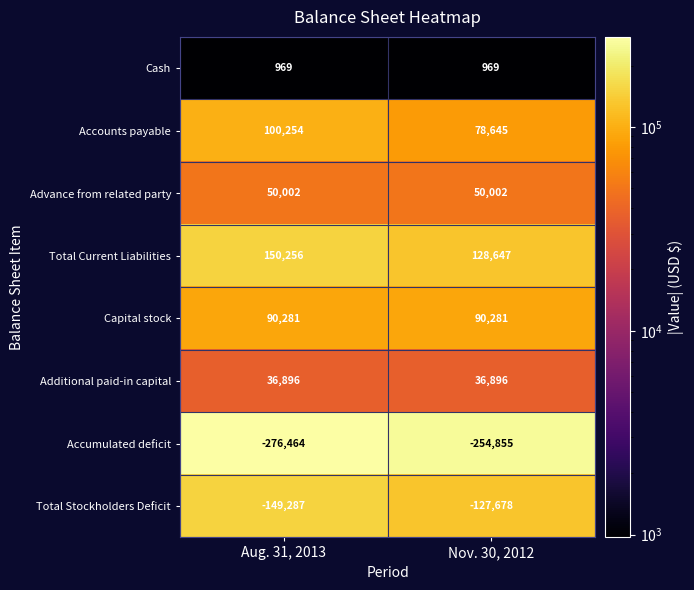

Rank the series at Nov. 30, 2012 from highest to lowest value.

Total Current Liabilities, Capital stock, Accounts payable, Advance from related party, Additional paid-in capital, Cash, Total Stockholders Deficit, Accumulated deficit